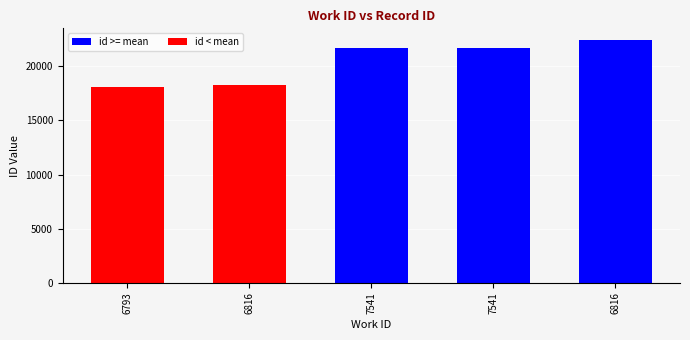

Which category has the lowest value across all series?

6793